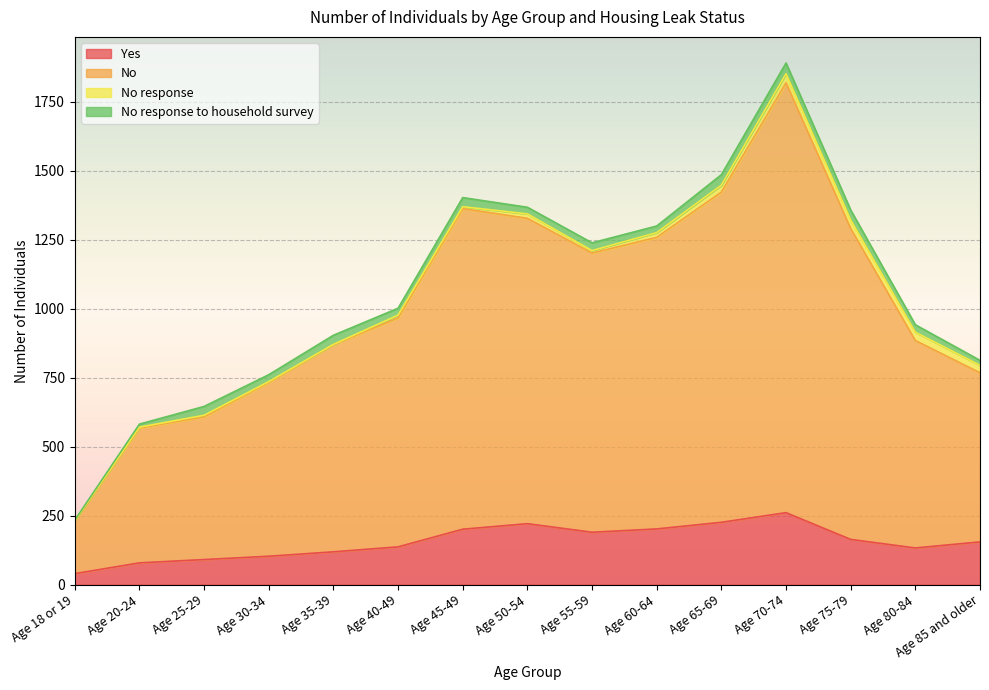

Is the value of Yes at Age 60-64 greater than the value of No at Age 75-79?

No